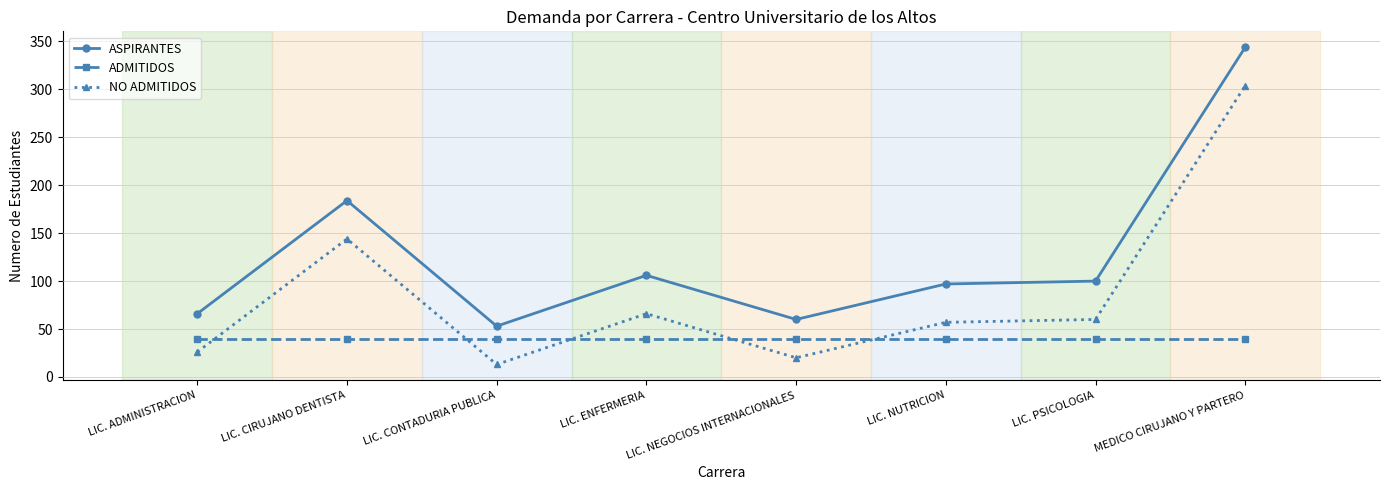

The value of ASPIRANTES at MEDICO CIRUJANO Y PARTERO is 344. True or false?

True